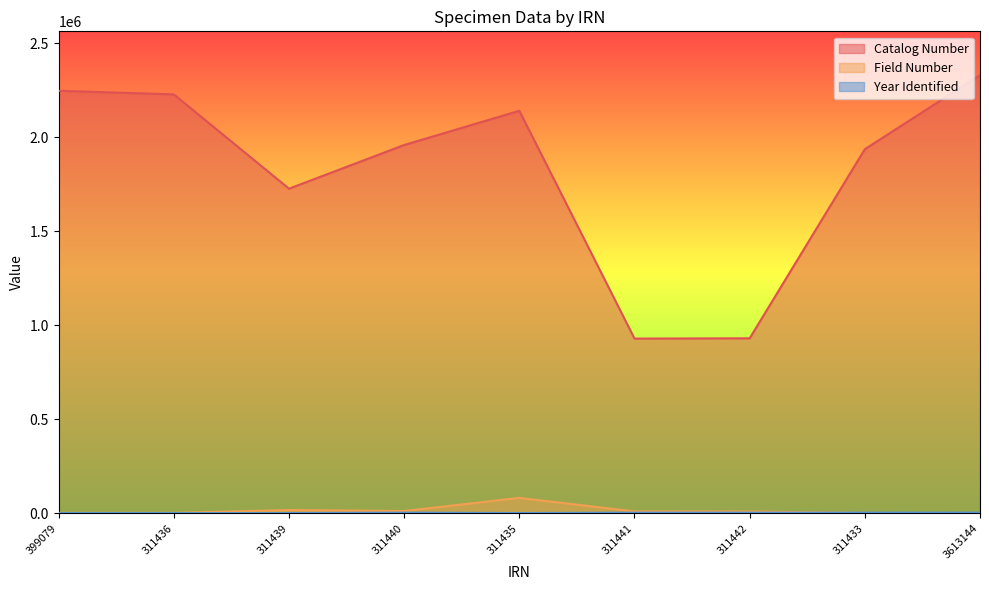

Does the chart have visible grid lines?

No